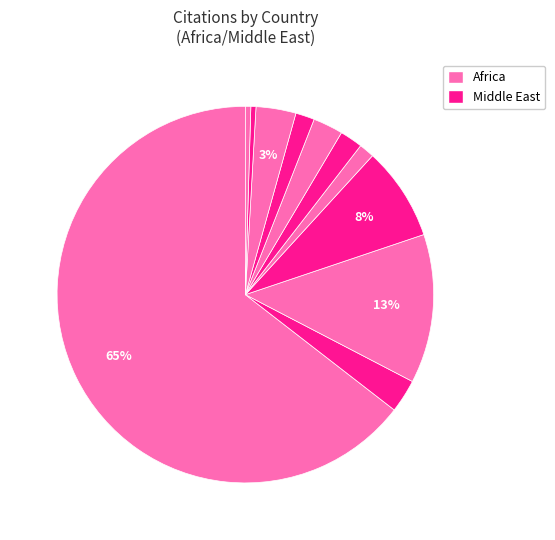

Count the number of slices in the pie.

11